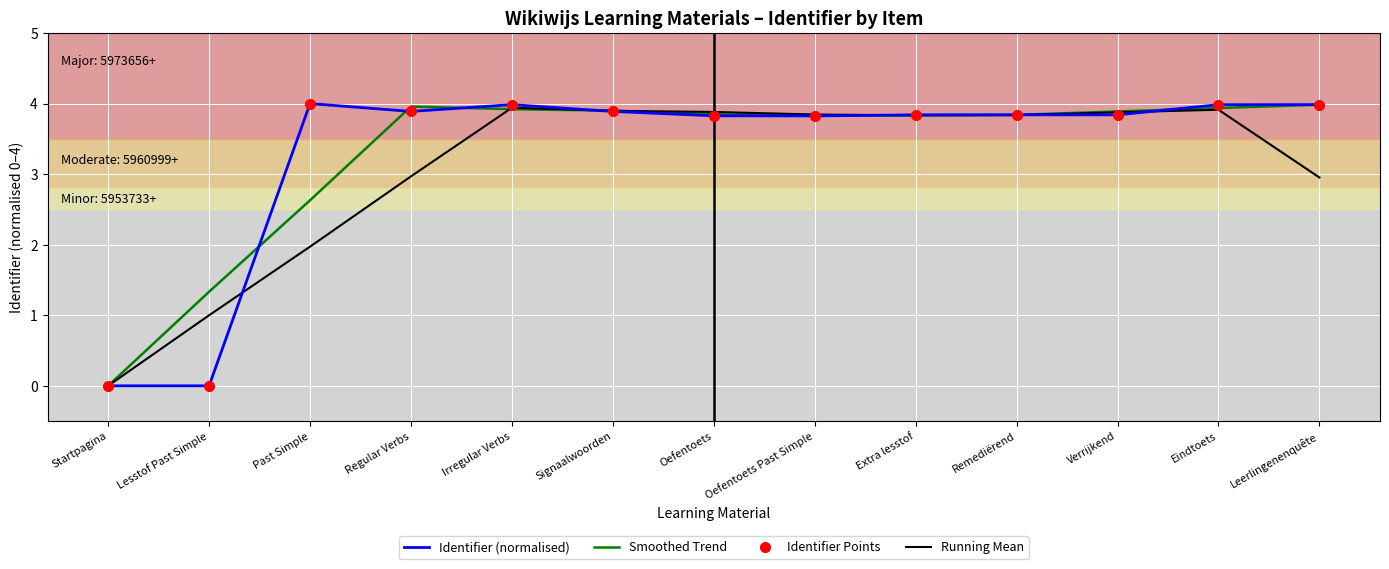

Reading right to left, extract all data points from this chart.

Identifier (normalised): Leerlingenenquête=4.0	Eindtoets=4.0	Verrijkend=3.8	Remediërend=3.8	Extra lesstof=3.8	Oefentoets Past Simple=3.8	Oefentoets=3.8	Signaalwoorden=3.9	Irregular Verbs=4.0	Regular Verbs=3.9	Past Simple=4.0	Lesstof Past Simple=0.0	Startpagina=0.0
Smoothed Trend: Leerlingenenquête=4.0	Eindtoets=3.9	Verrijkend=3.9	Remediërend=3.8	Extra lesstof=3.8	Oefentoets Past Simple=3.8	Oefentoets=3.8	Signaalwoorden=3.9	Irregular Verbs=3.9	Regular Verbs=4.0	Past Simple=2.6	Lesstof Past Simple=1.3	Startpagina=0.0
Identifier Points: Leerlingenenquête=4.0	Eindtoets=4.0	Verrijkend=3.8	Remediërend=3.8	Extra lesstof=3.8	Oefentoets Past Simple=3.8	Oefentoets=3.8	Signaalwoorden=3.9	Irregular Verbs=4.0	Regular Verbs=3.9	Past Simple=4.0	Lesstof Past Simple=0.0	Startpagina=0.0
Running Mean: Leerlingenenquête=3.0	Eindtoets=3.9	Verrijkend=3.9	Remediërend=3.8	Extra lesstof=3.8	Oefentoets Past Simple=3.8	Oefentoets=3.9	Signaalwoorden=3.9	Irregular Verbs=3.9	Regular Verbs=3.0	Past Simple=2.0	Lesstof Past Simple=1.0	Startpagina=0.0